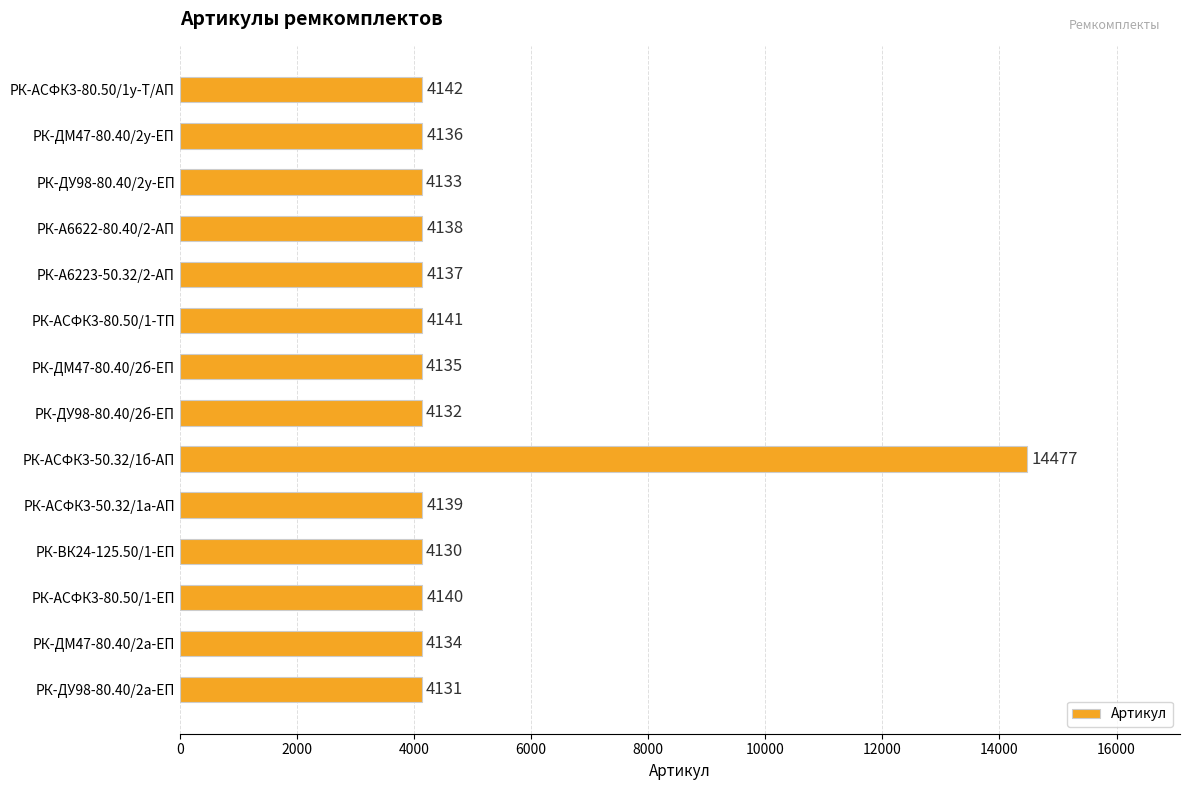

List the labels in order of value, smallest first.

РК-ВК24-125.50/1-ЕП, РК-ДУ98-80.40/2а-ЕП, РК-ДУ98-80.40/2б-ЕП, РК-ДУ98-80.40/2у-ЕП, РК-ДМ47-80.40/2а-ЕП, РК-ДМ47-80.40/2б-ЕП, РК-ДМ47-80.40/2у-ЕП, РК-А6223-50.32/2-АП, РК-А6622-80.40/2-АП, РК-АСФК3-50.32/1а-АП, РК-АСФК3-80.50/1-ЕП, РК-АСФК3-80.50/1-ТП, РК-АСФК3-80.50/1у-Т/АП, РК-АСФК3-50.32/1б-АП